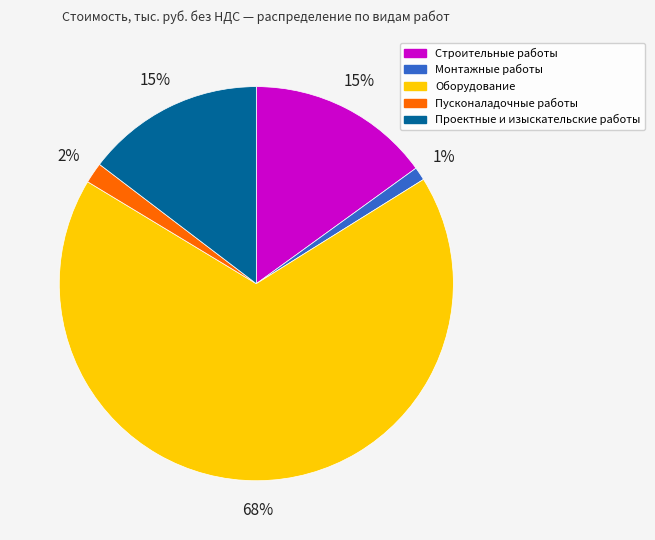

How many segments does this pie chart have?

5